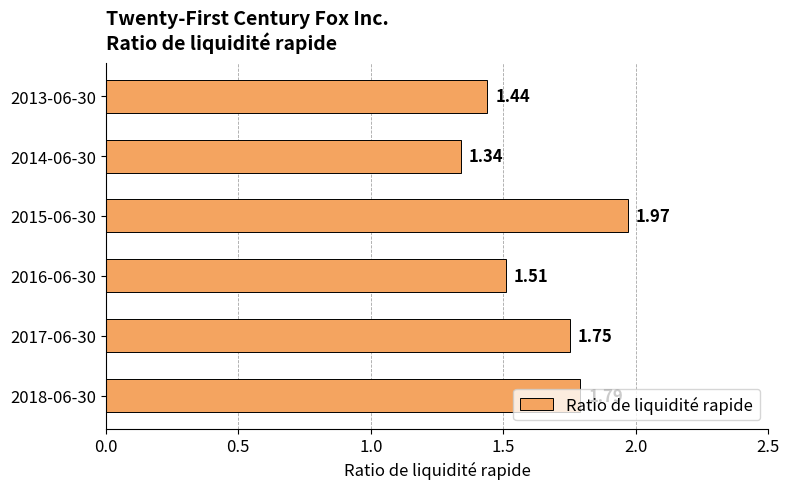

What is the average value?

1.6